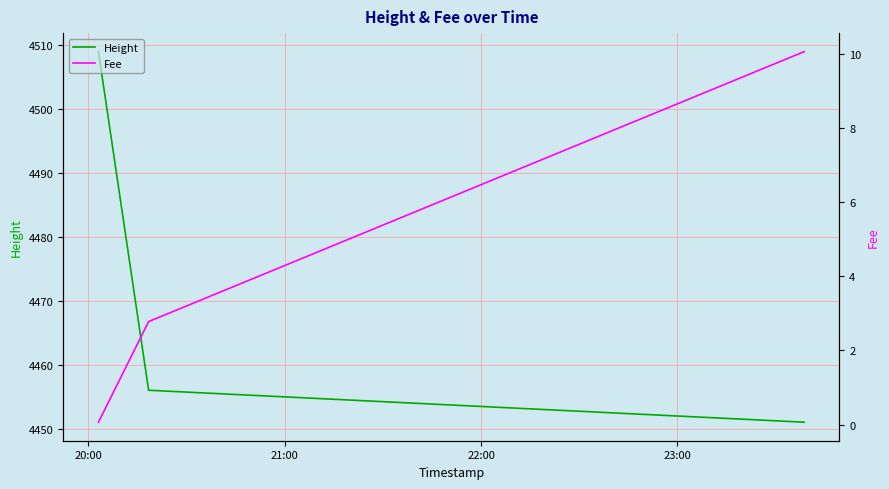

What is the highest value of the Height series?

4509